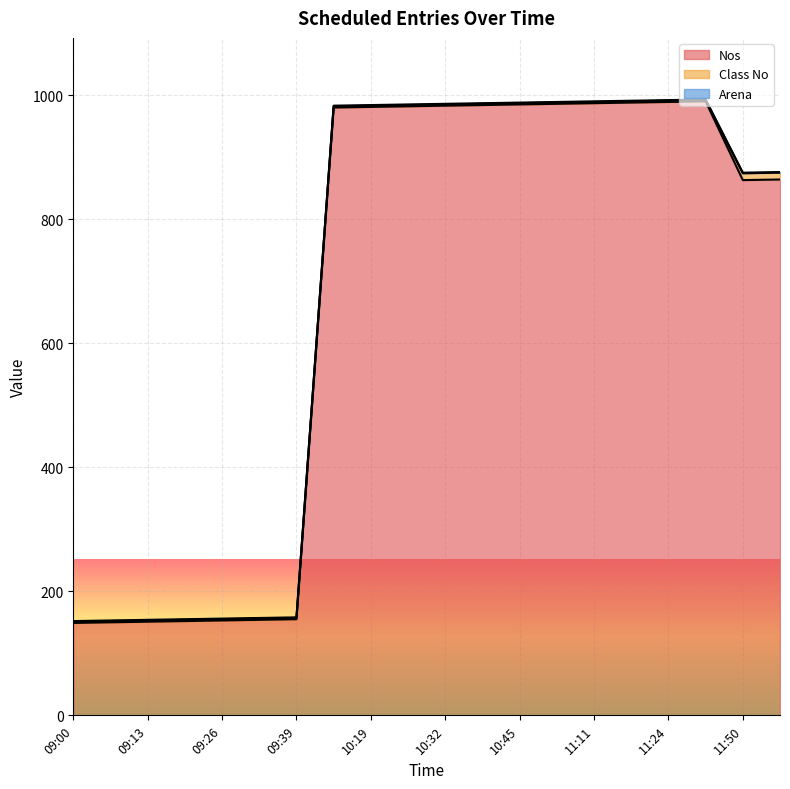

What is the total value across all series at 11:24?

992